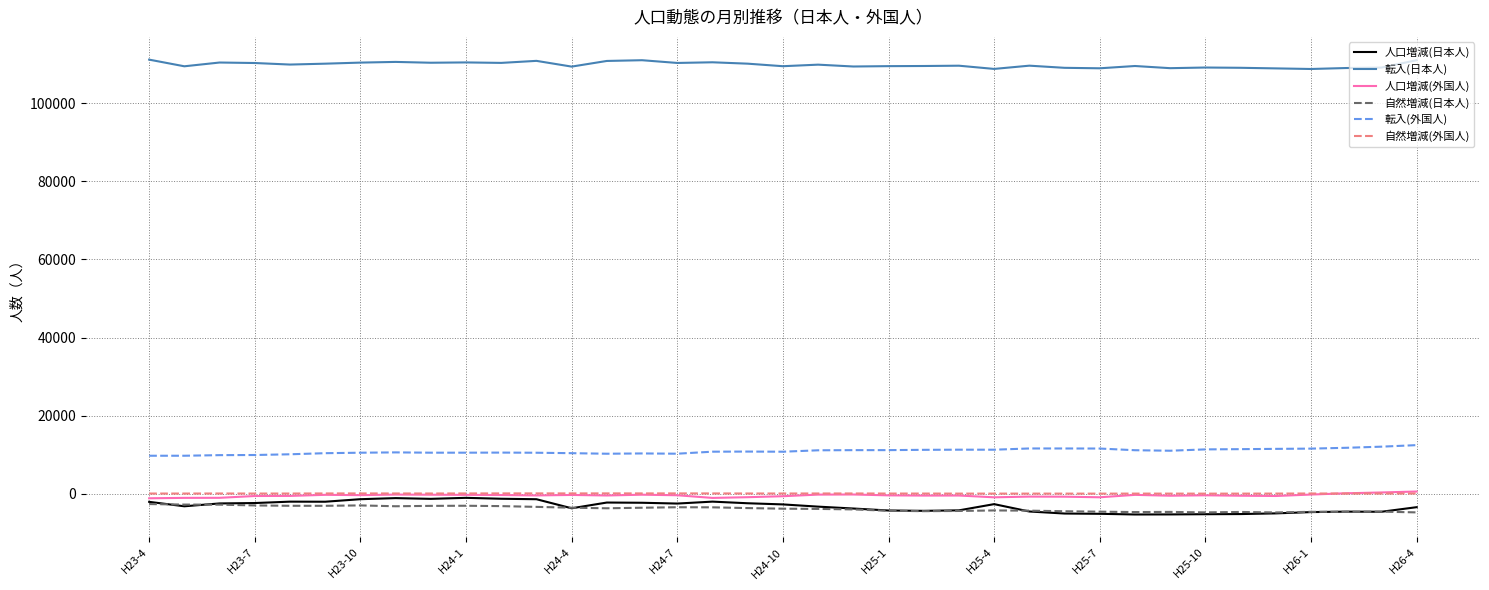

What is the greatest value displayed?

111157